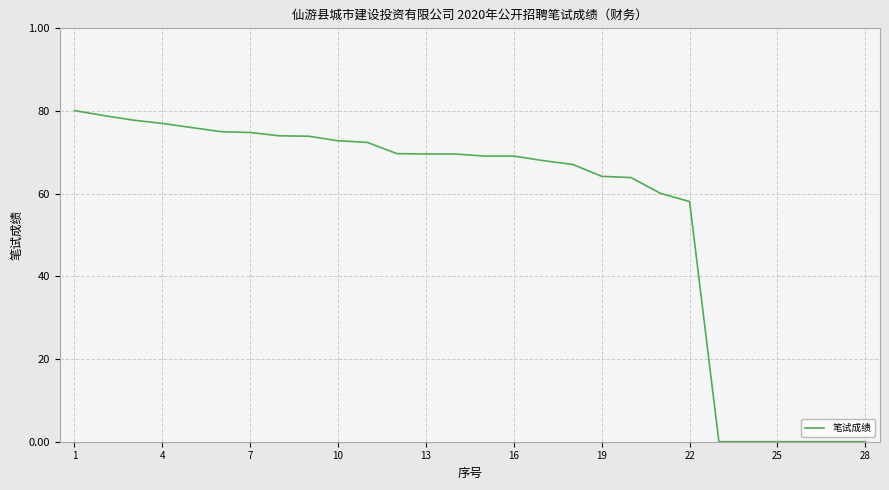

Does the chart display data point markers on the line(s)?

No